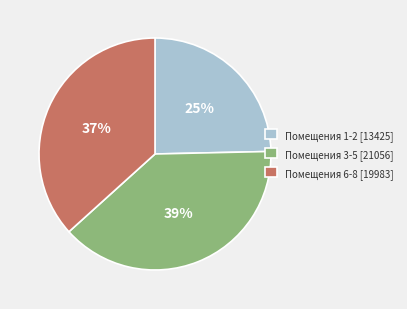

Rank the categories by value from lowest to highest.

Помещения 1-2 [13425], Помещения 6-8 [19983], Помещения 3-5 [21056]